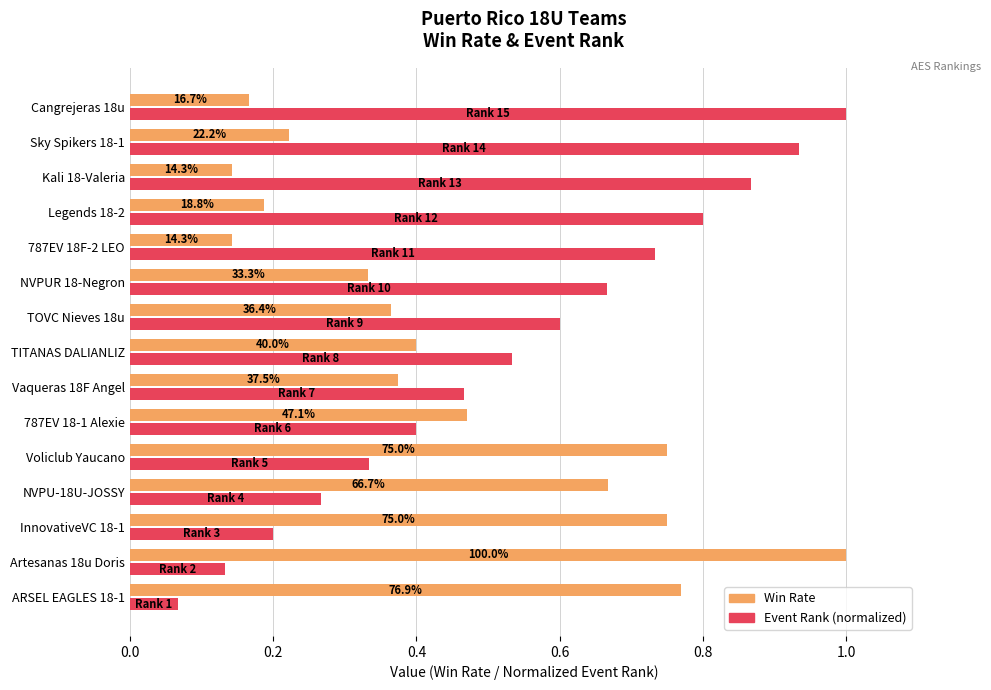

What are all the series names shown in the legend?

Win Rate, Event Rank (normalized)